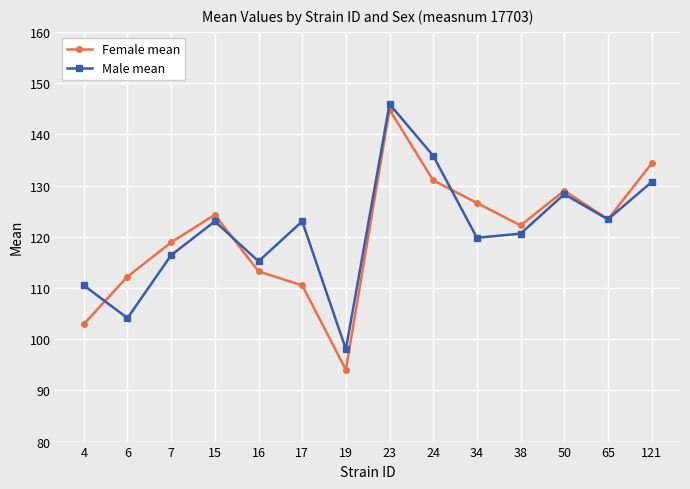

After their last crossing, which series has the higher values: Female mean or Male mean?

Female mean